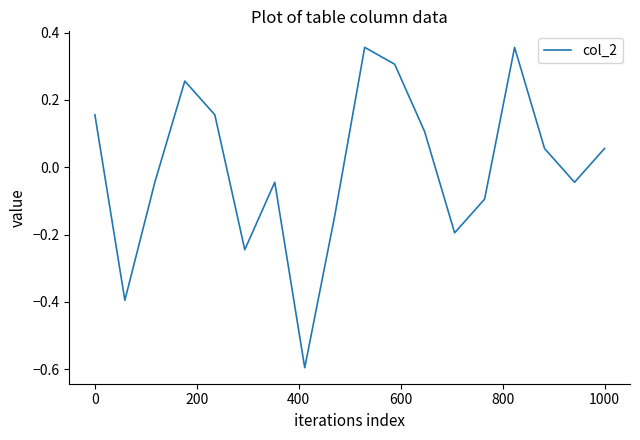

What is the smallest value displayed?

-0.6